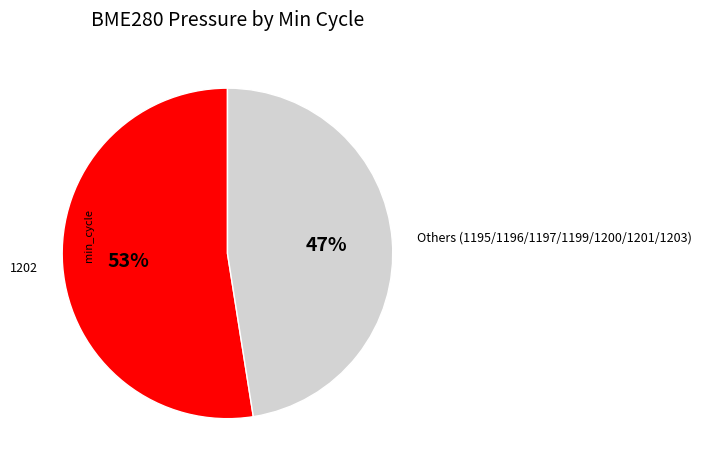

Which has a higher value, 1202 or Others (1195/1196/1197/1199/1200/1201/1203)?

1202